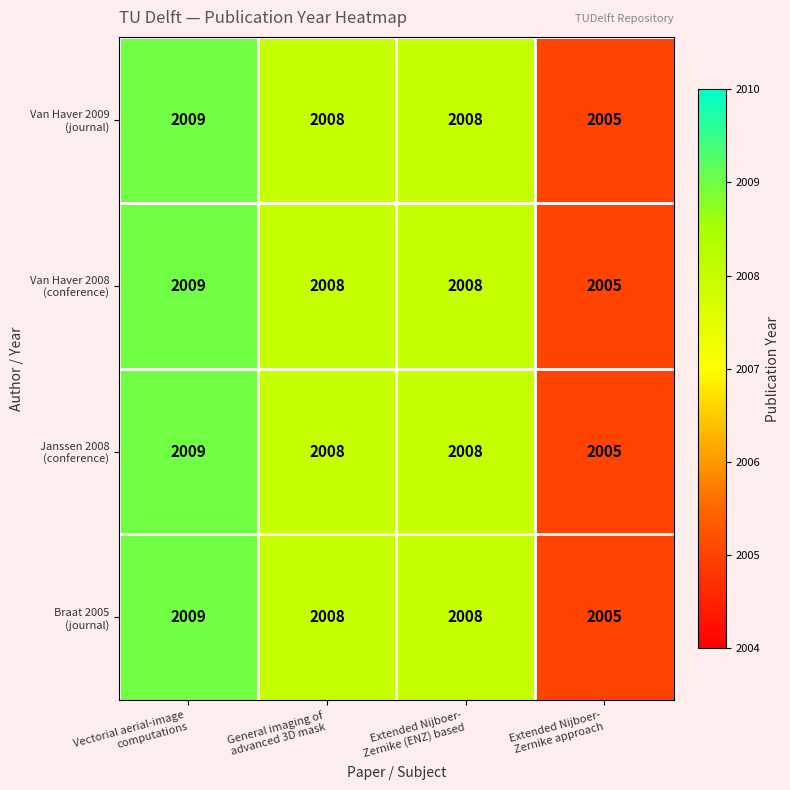

What is the maximum value shown in the chart?

2009